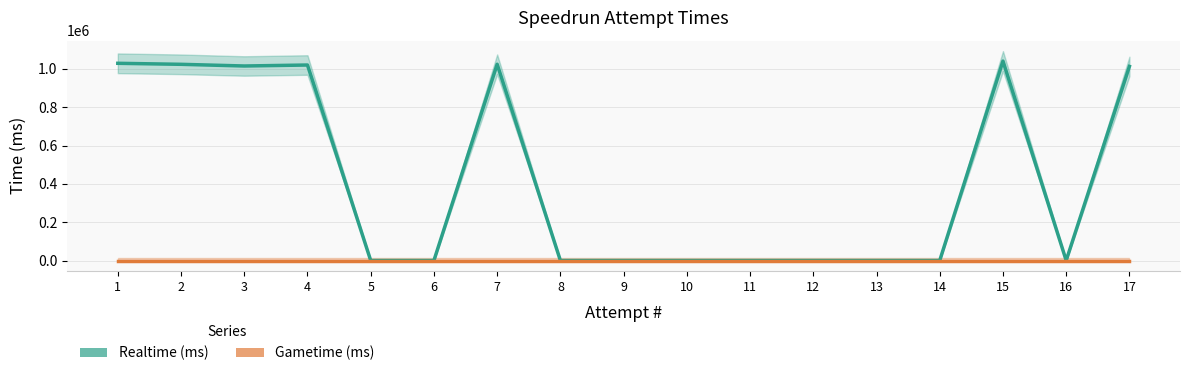

Reading left to right, what are all the values shown in this chart?

Realtime (ms): 1=1028958	2=1023678	3=1014944	4=1020025	5=0	6=0	7=1024021	8=0	9=0	10=0	11=0	12=0	13=0	14=0	15=1040522	16=0	17=1012847
Gametime (ms): 1=0	2=0	3=0	4=0	5=0	6=0	7=0	8=0	9=0	10=0	11=0	12=0	13=0	14=0	15=0	16=0	17=0